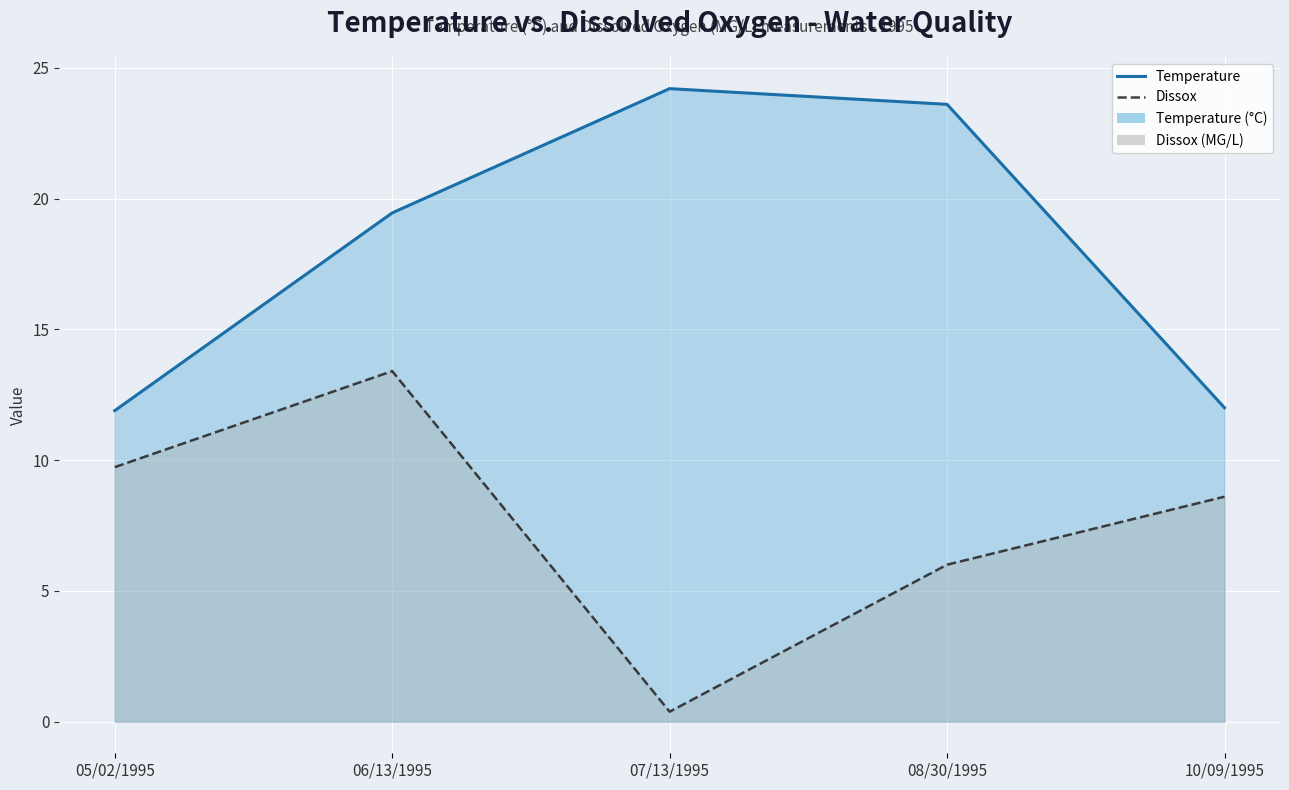

True or false: Dissox has a value of 4.2 at 08/30/1995.

False